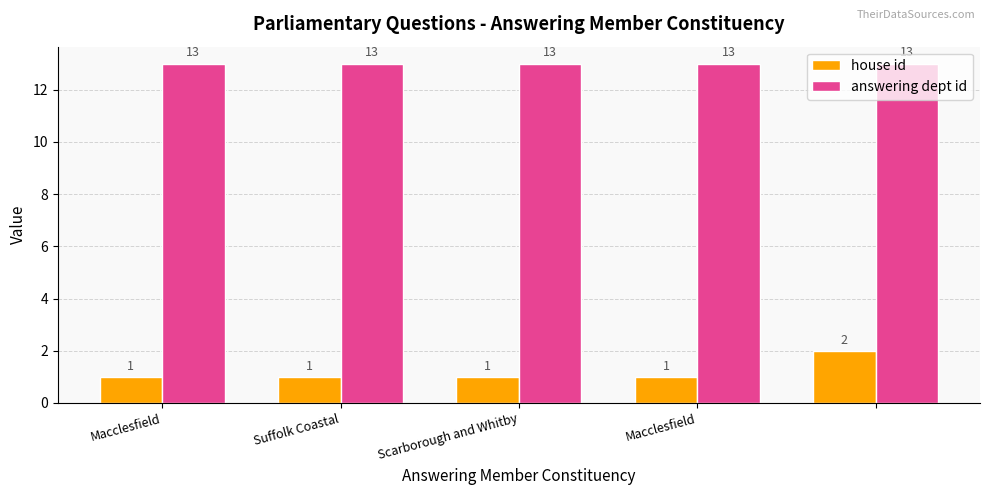

At how many categories does at least one series exceed 5?

5